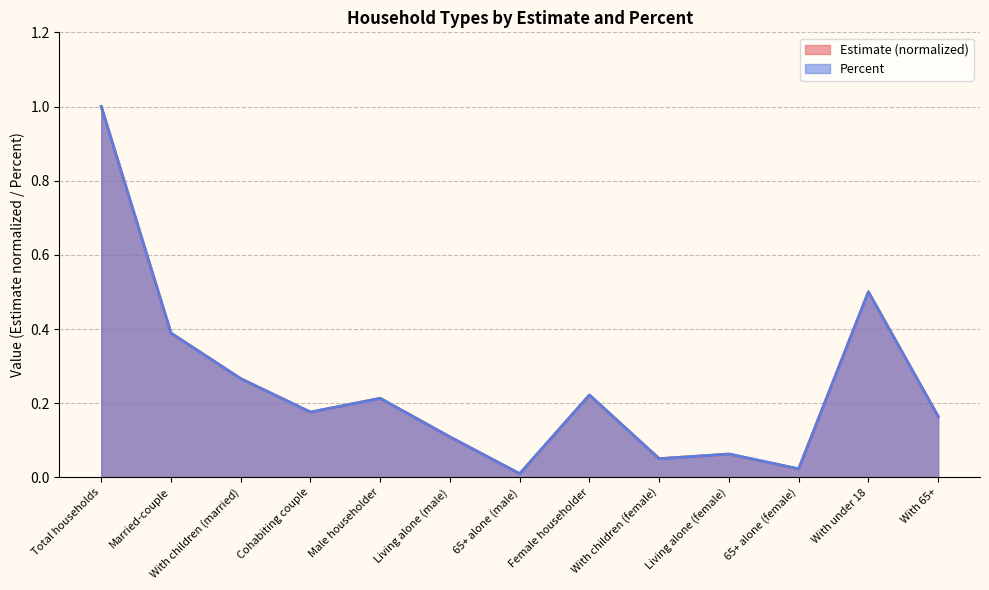

Reading left to right, list all the values displayed in this chart.

Estimate: Total households=1.0	Married-couple=0.4	With children (married)=0.3	Cohabiting couple=0.2	Male householder=0.2	Living alone (male)=0.1	65+ alone (male)=0.0	Female householder=0.2	With children (female)=0.1	Living alone (female)=0.1	65+ alone (female)=0.0	With under 18=0.5	With 65+=0.2
Percent: Total households=1.0	Married-couple=0.4	With children (married)=0.3	Cohabiting couple=0.2	Male householder=0.2	Living alone (male)=0.1	65+ alone (male)=0.0	Female householder=0.2	With children (female)=0.1	Living alone (female)=0.1	65+ alone (female)=0.0	With under 18=0.5	With 65+=0.2